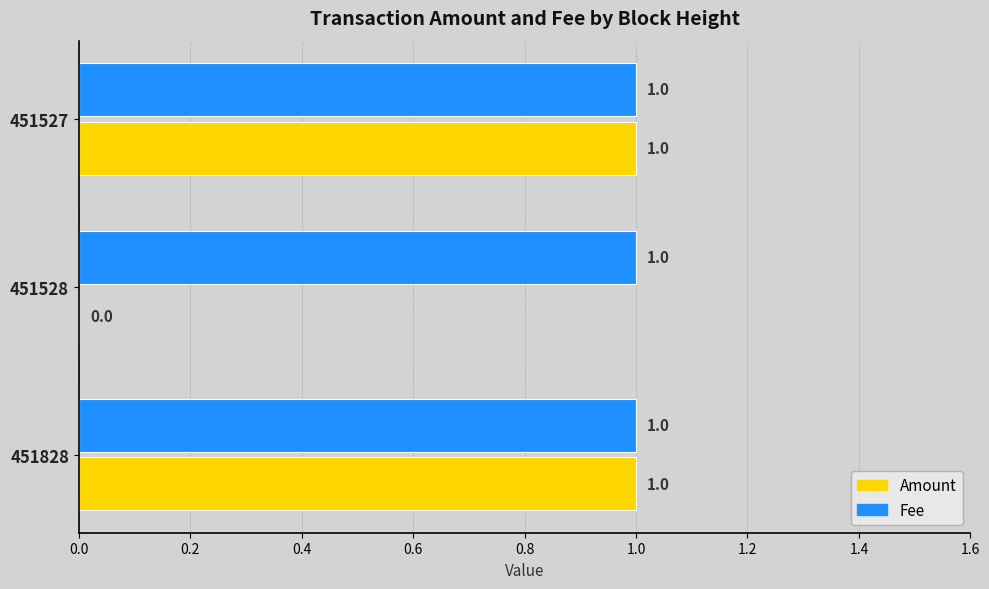

Which series changed the most between 451828 and 451528?

Amount